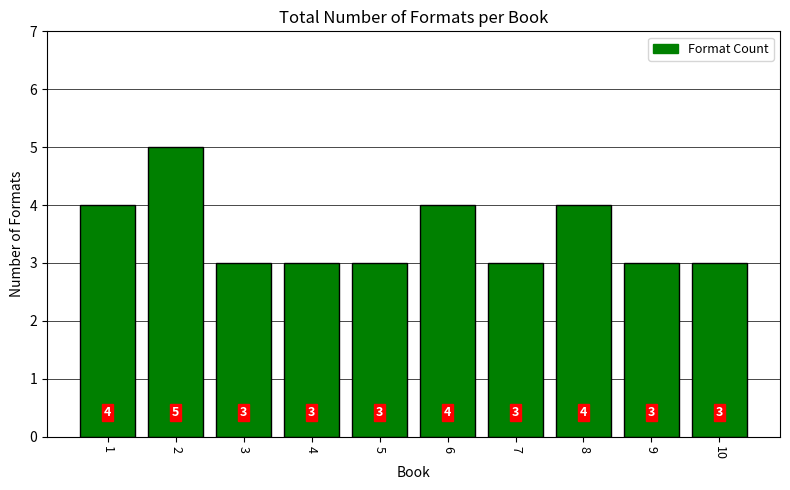

Does the chart contain stacked bars?

No